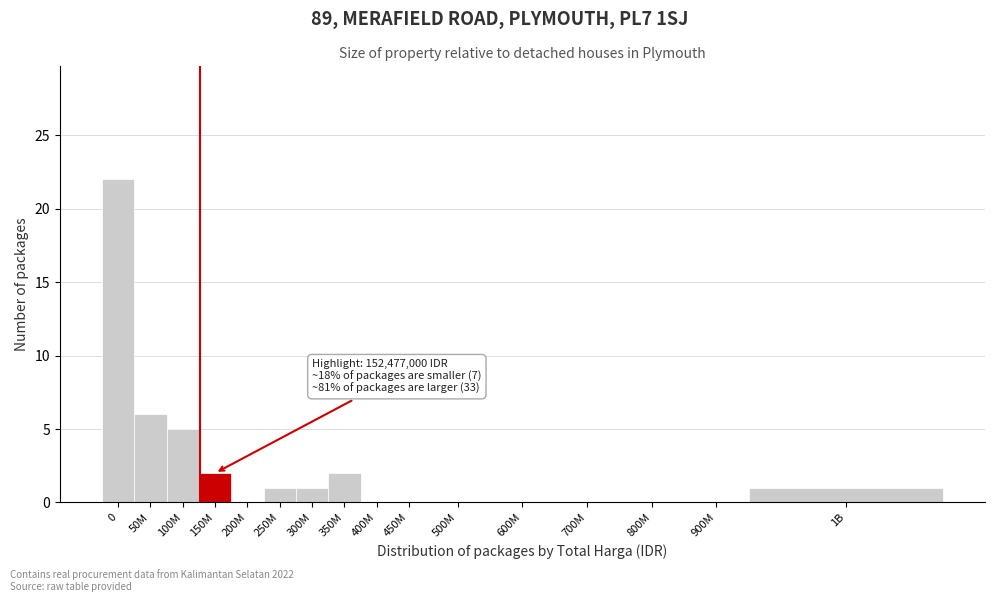

Reading left to right, list all the values displayed in this chart.

0=22	50M=6	100M=5	150M=2	200M=0	250M=1	300M=1	350M=2	400M=0	450M=0	500M=0	600M=0	700M=0	800M=0	900M=0	1B=1